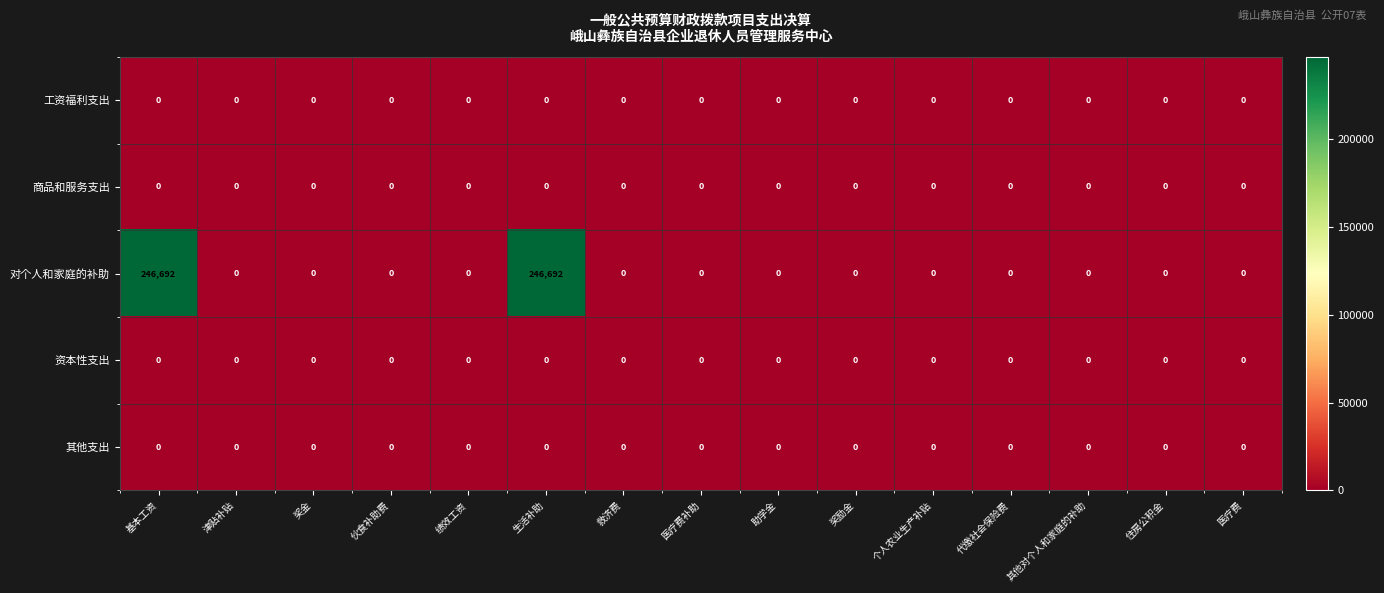

What is the maximum value shown in the chart?

246692